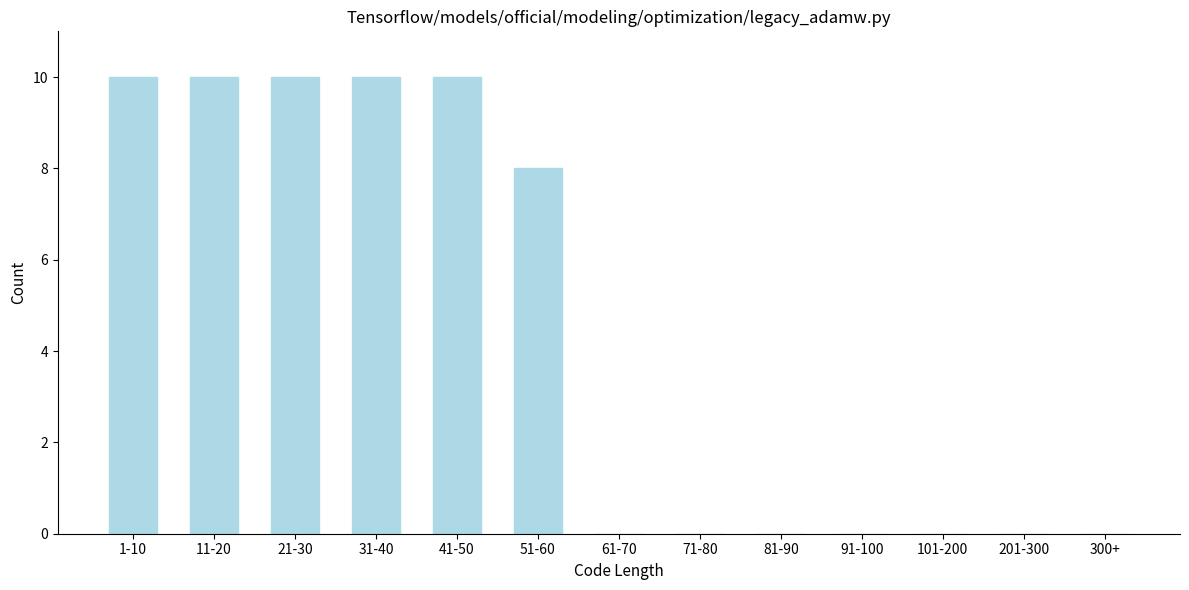

Reading left to right, what are all the values shown in this chart?

1-10=10	11-20=10	21-30=10	31-40=10	41-50=10	51-60=8	61-70=0	71-80=0	81-90=0	91-100=0	101-200=0	201-300=0	300+=0